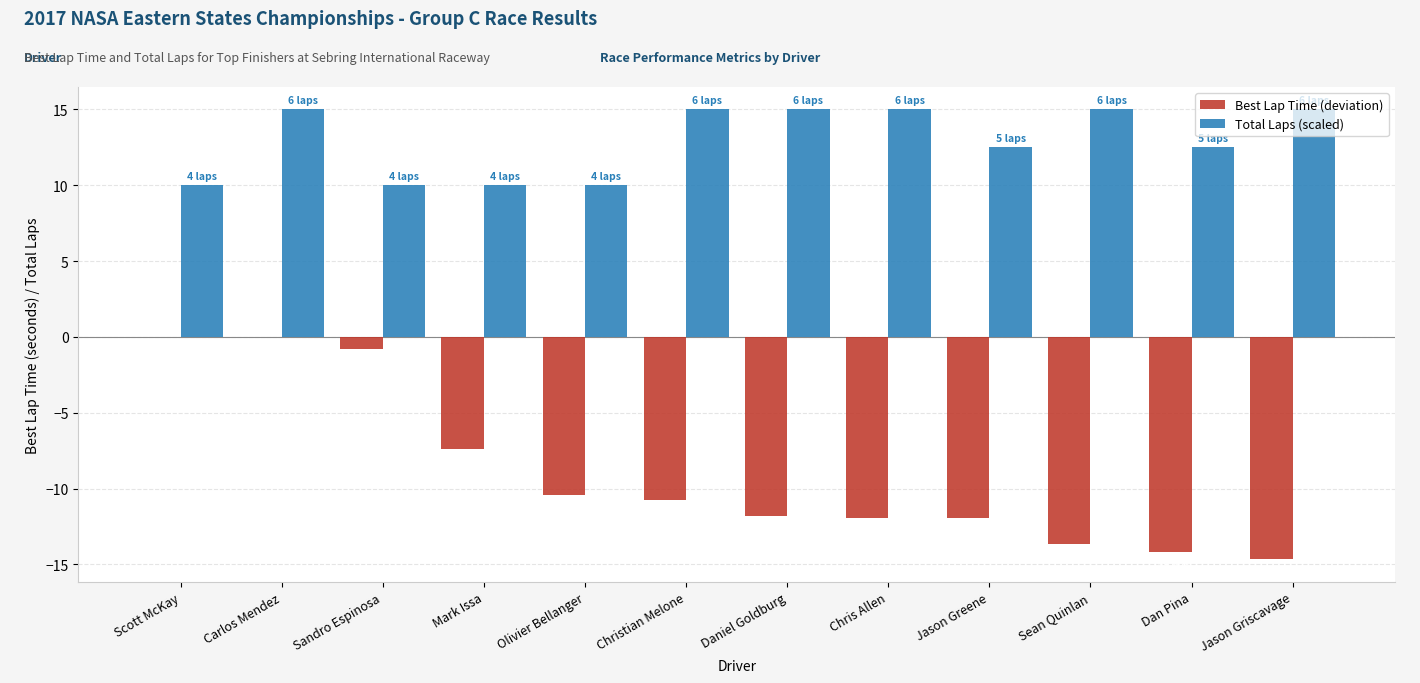

The Total Laps (scaled) series shows 10.0 at Olivier Bellanger. True or false?

True